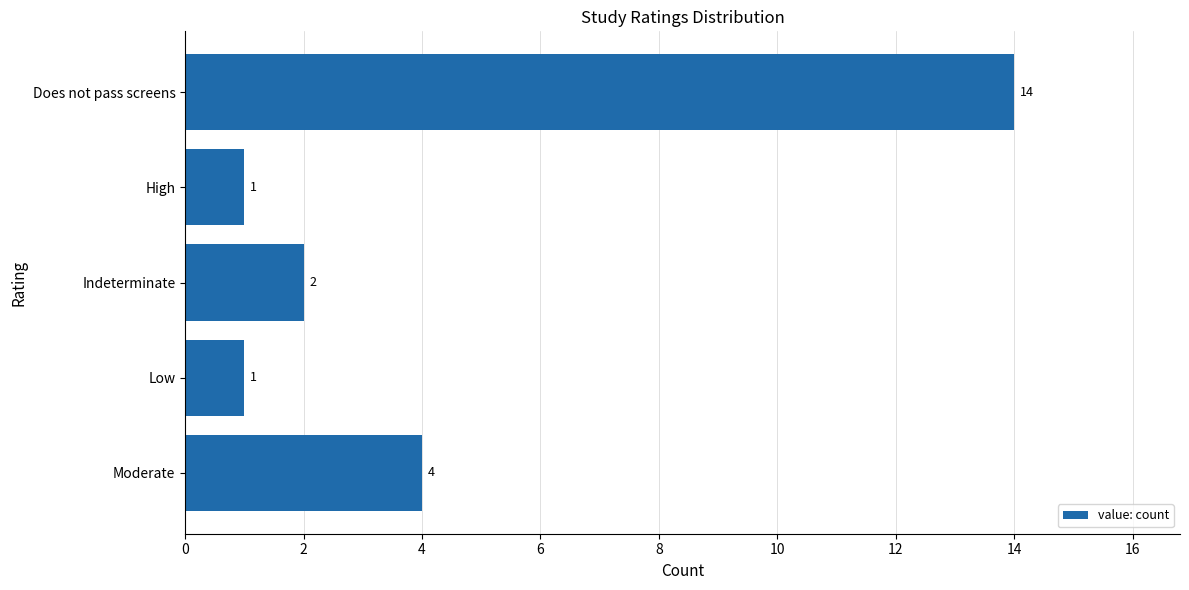

What position from the top is Indeterminate?

3